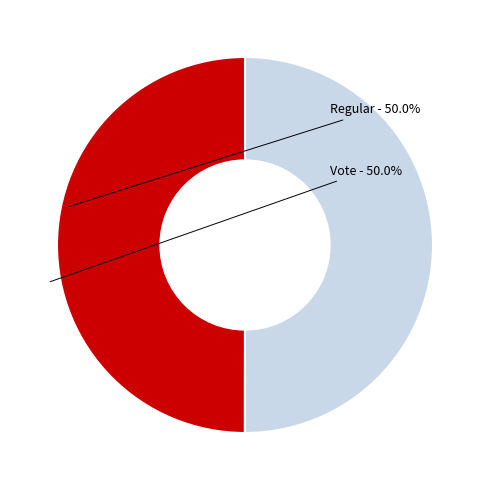

Count the number of slices in the pie.

2